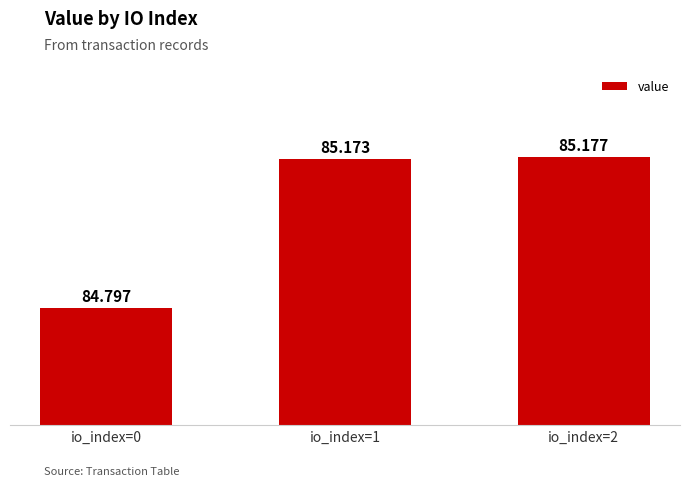

Rank the categories by value from highest to lowest.

io_index=2, io_index=1, io_index=0